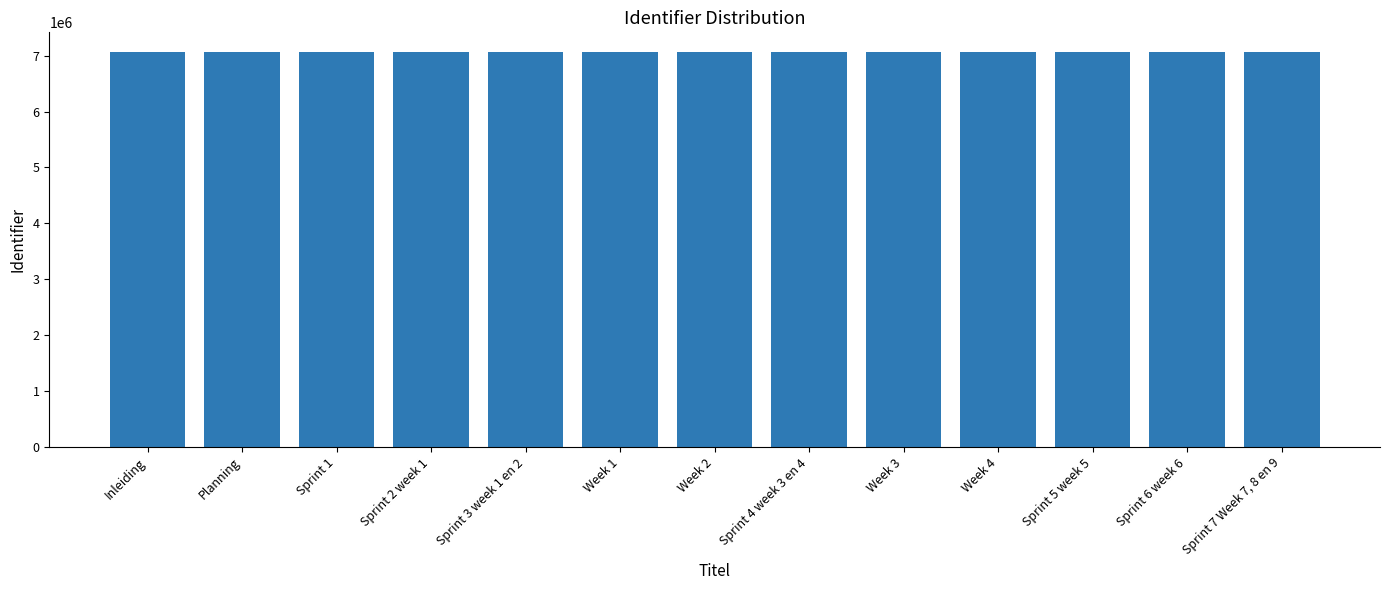

Approximately how many times larger is the value at Week 4 compared to Week 1?

1.0